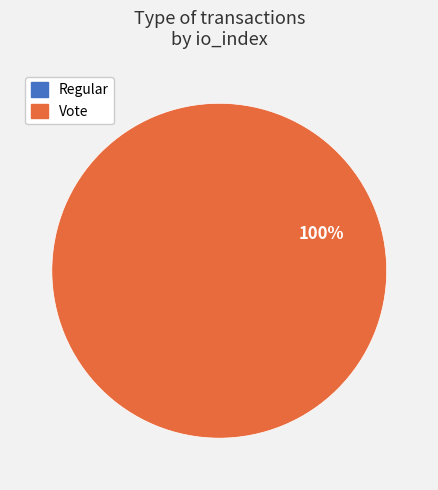

The Regular slice represents 0% of the pie. True or false?

True